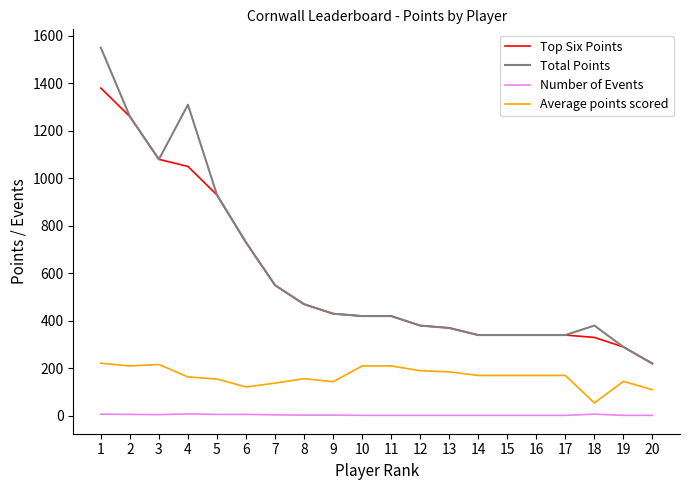

What is the maximum value for Average points scored?

221.4